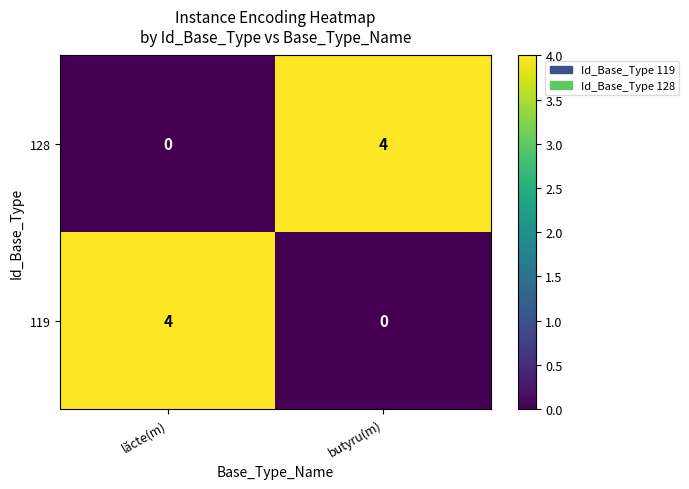

What is the sum of the 119 values at lăcte(m) and butyru(m)?

4